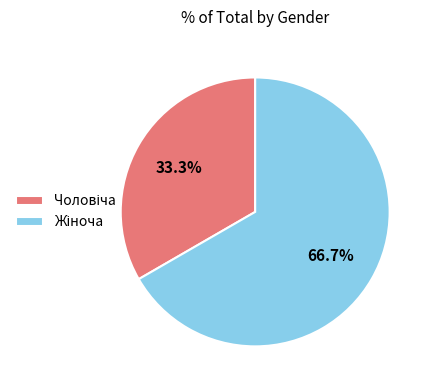

Does any single category account for the majority?

Yes